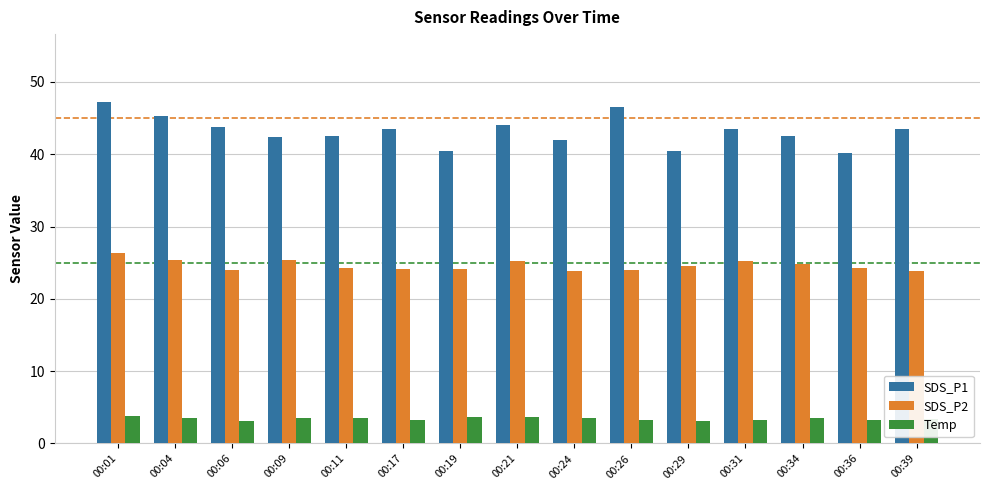

Rank the series by their maximum value, from lowest to highest.

Temp, SDS_P2, SDS_P1